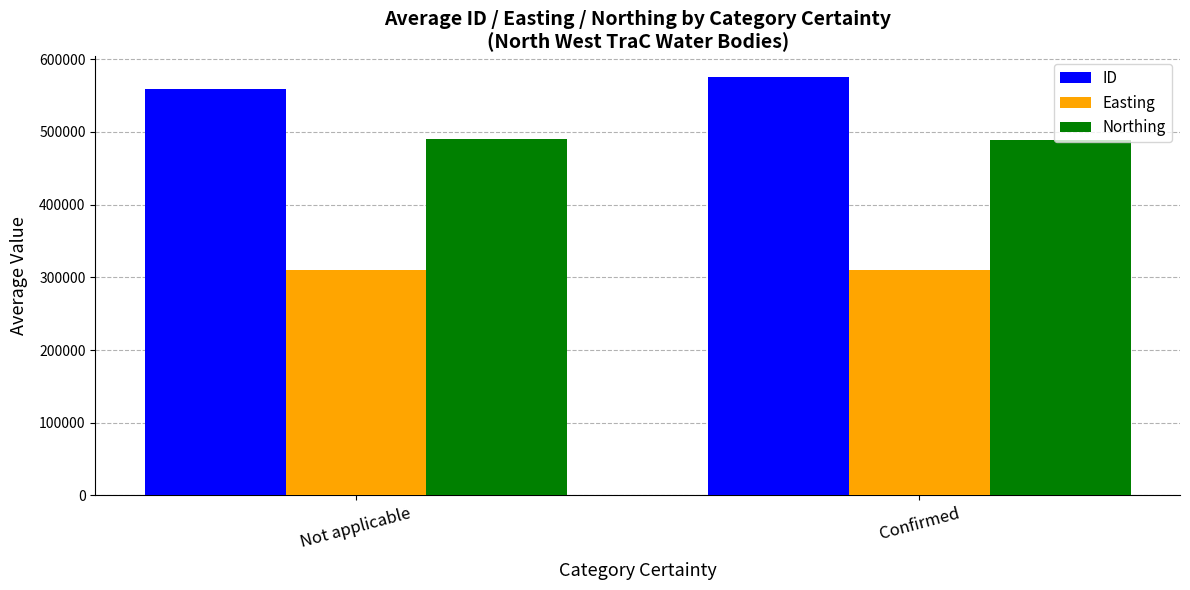

Read the Easting value at Not applicable.

310355.0